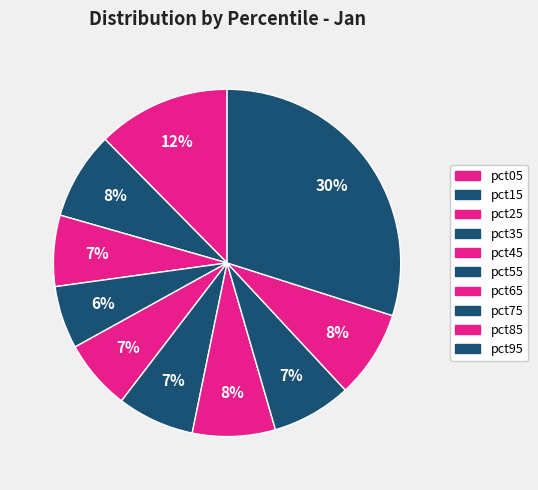

How many segments does this pie chart have?

10